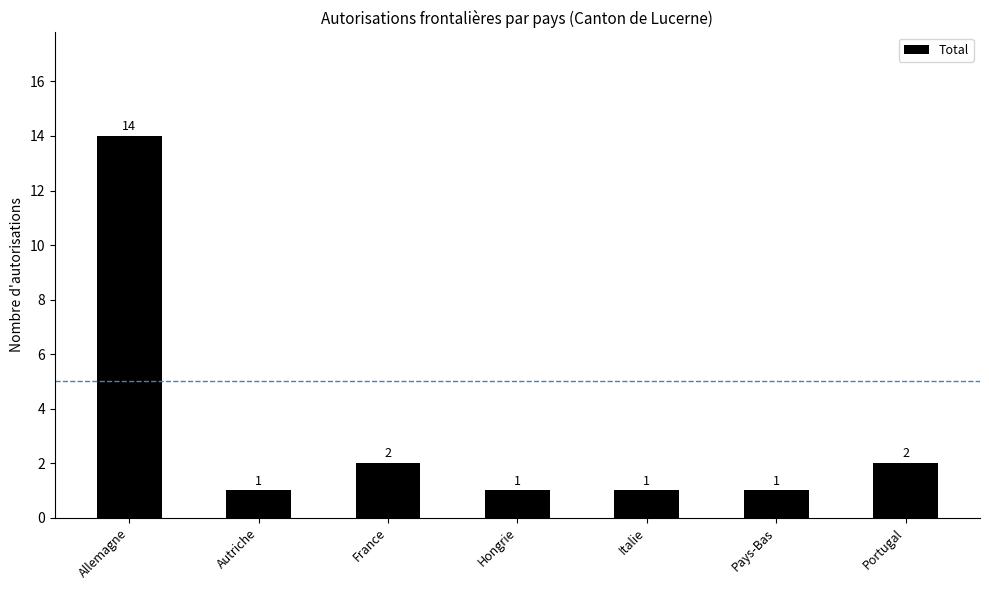

What is the label of the 1st bar from the left?

Allemagne